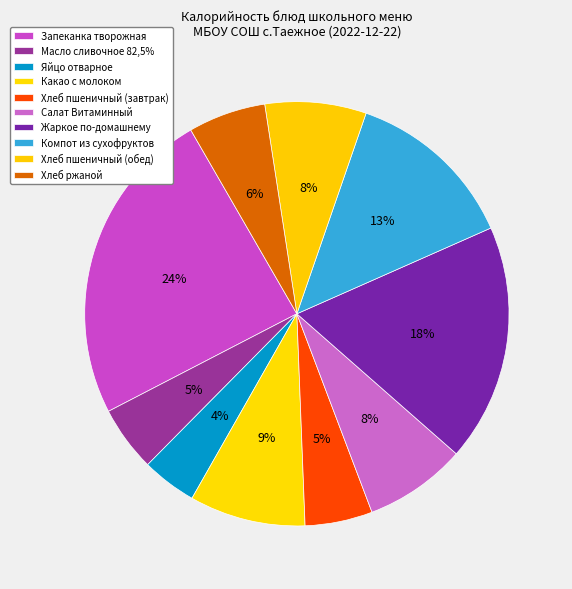

True or false: Хлеб пшеничный (обед) accounts for 8% of the total.

True